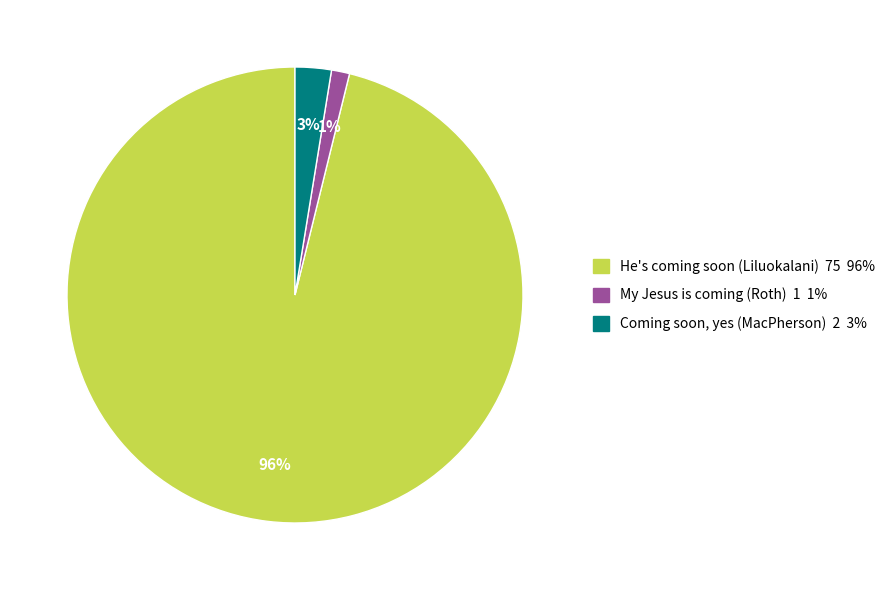

Which category has the biggest portion of the pie?

He's coming soon (Liluokalani) 75 96%